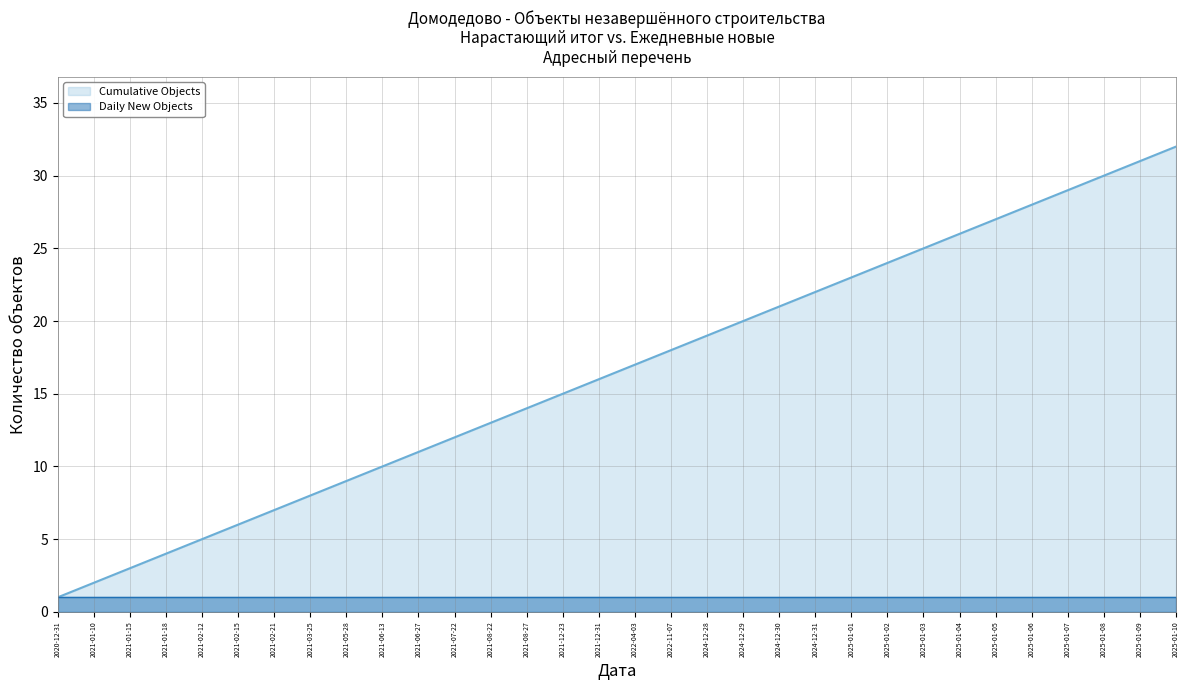

At which label is the value closest to 16?

2021-12-31